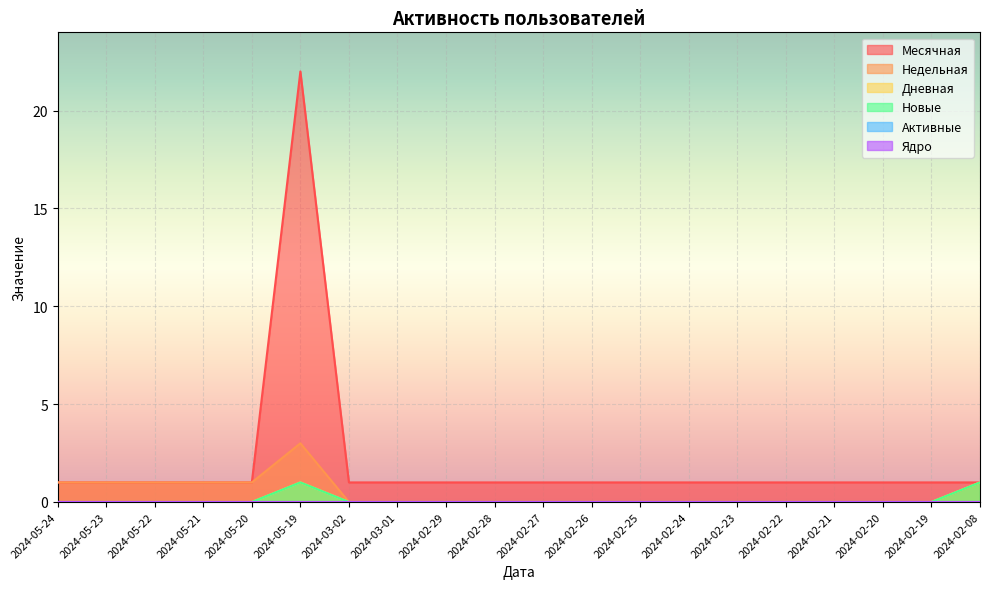

True or false: Месячная and Новые cross at least once.

False